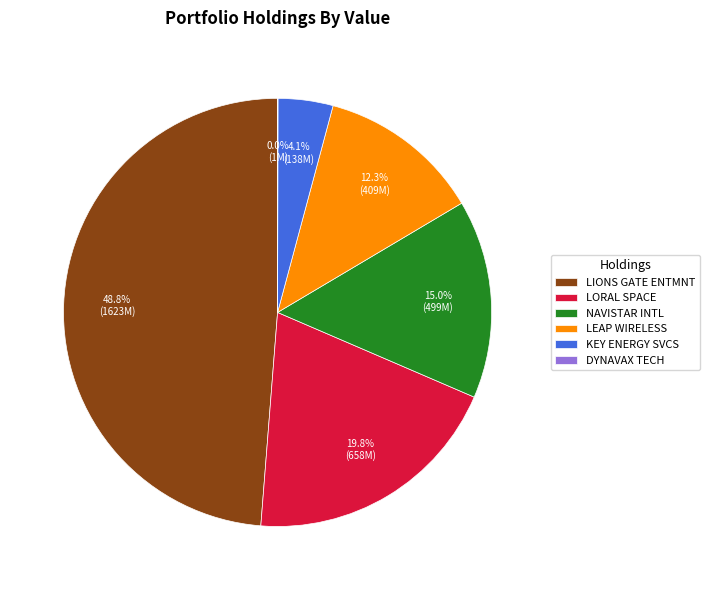

What portion of the pie excludes LIONS GATE ENTMNT?

51.2%